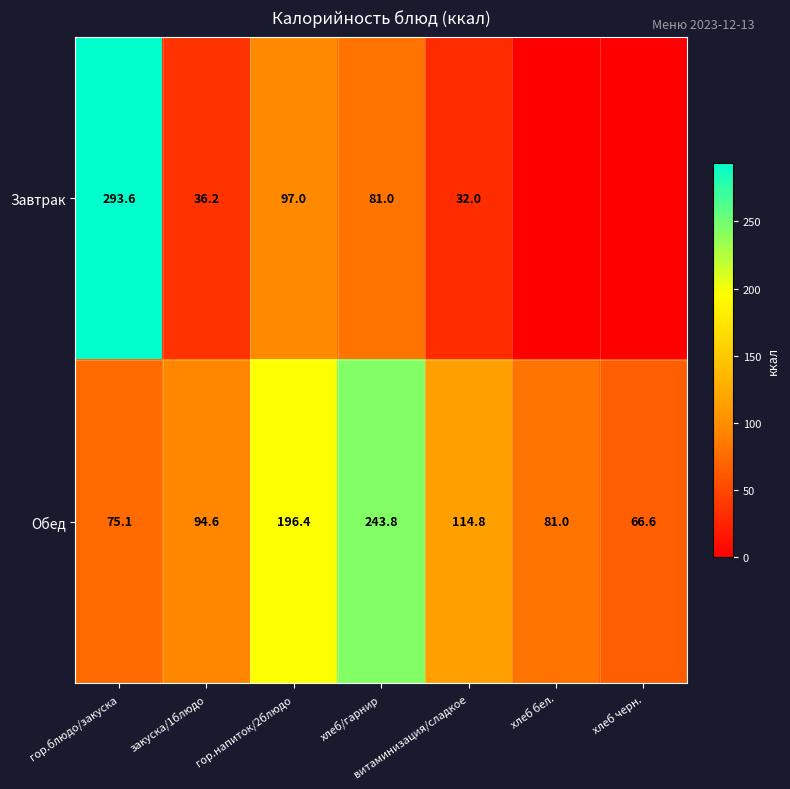

The Завтрак series shows 97.0 at гор.напиток/2блюдо. True or false?

True